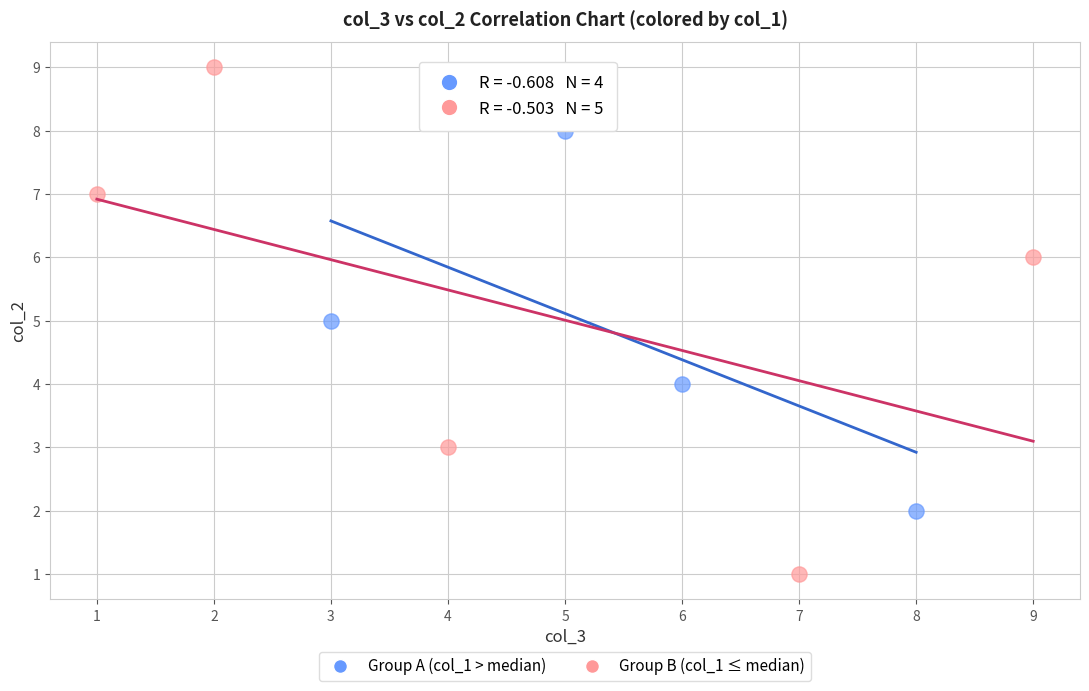

Which series contains the lowest Y value?

Group B (col_1 ≤ median)